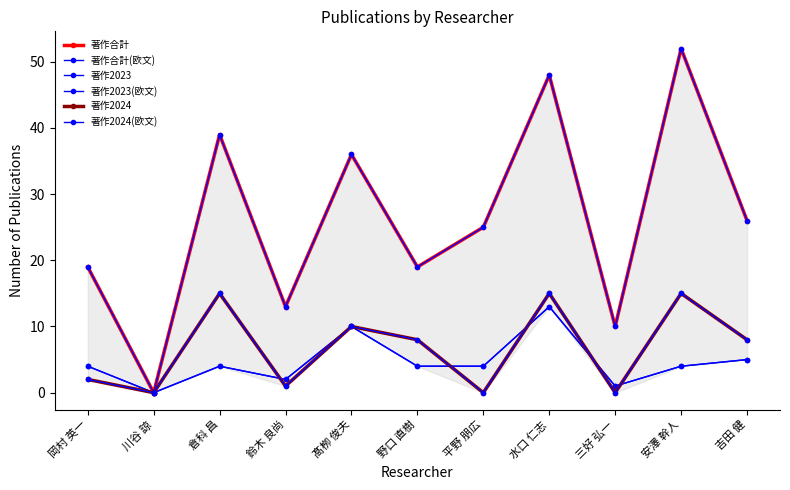

How many times do 著作2024(欧文) and 著作2023 cross each other?

5